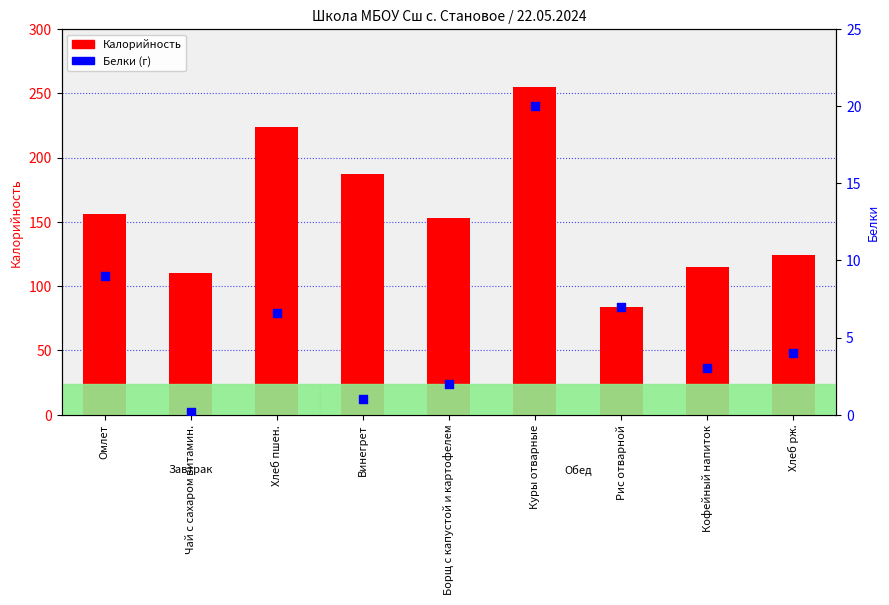

Which series has the largest Y range (max minus min)?

Калорийность